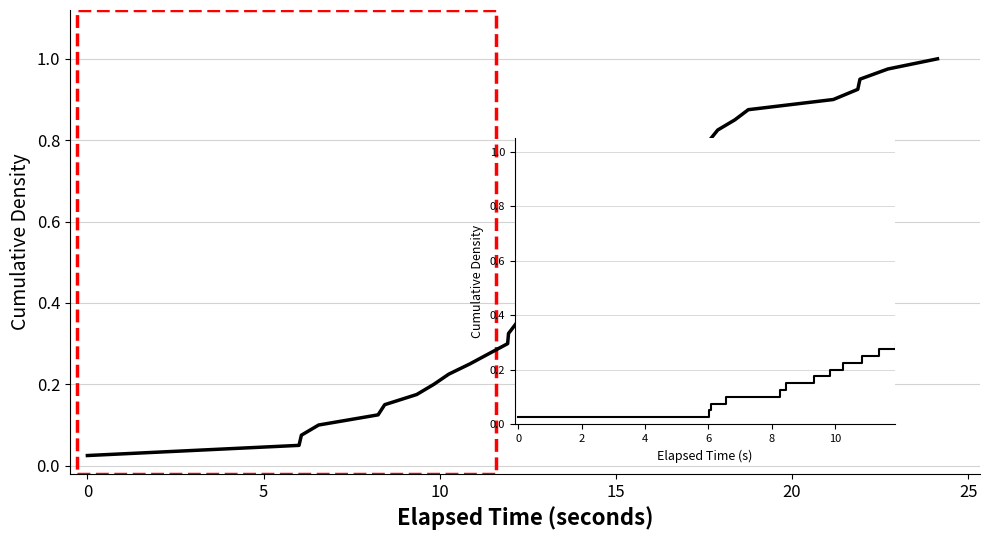

What is the difference between the maximum and second lowest values?

0.9